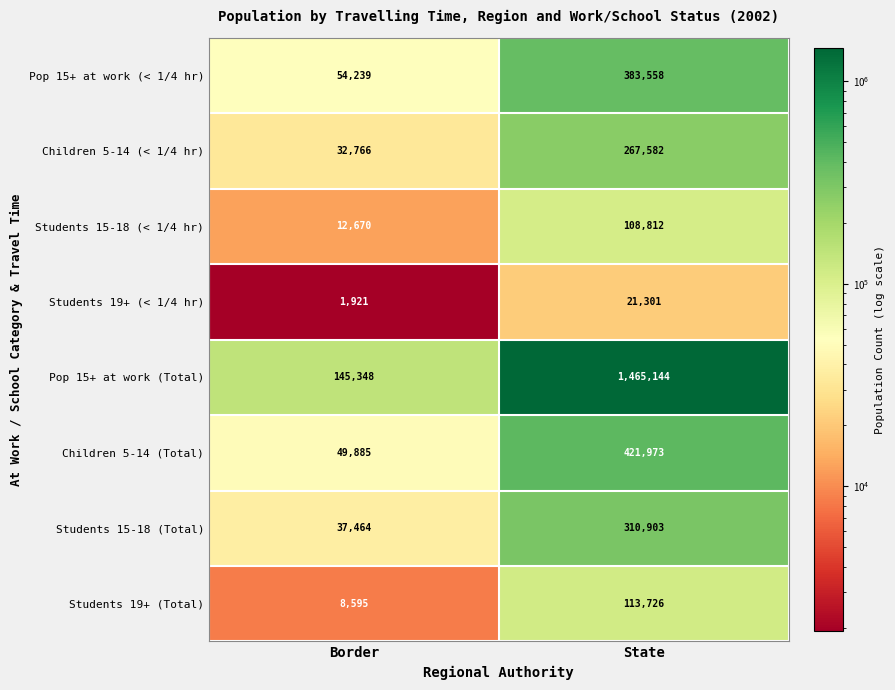

The Pop 15+ at work (< 1/4 hr) series shows 54239 at Border. True or false?

True